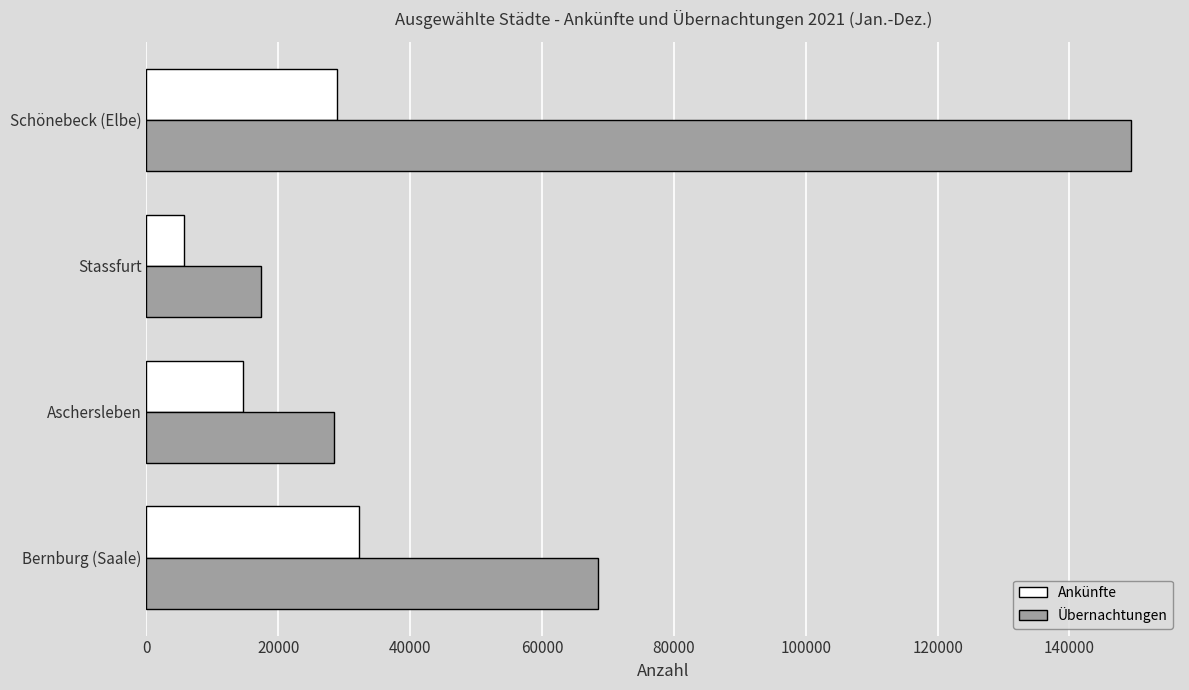

Is the value of Übernachtungen at Schönebeck (Elbe) greater than the value of Ankünfte at Bernburg (Saale)?

Yes